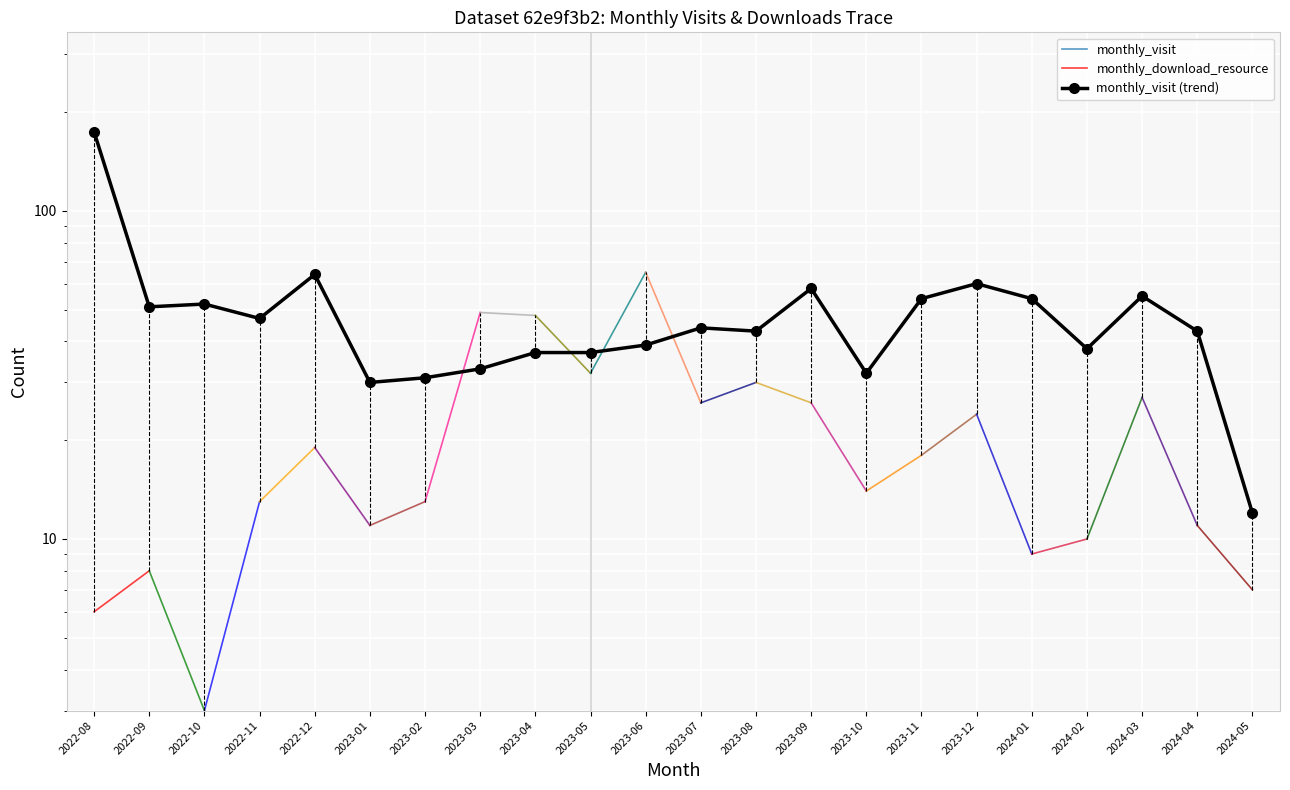

What is the label of the 8th point from the right?

2023-10